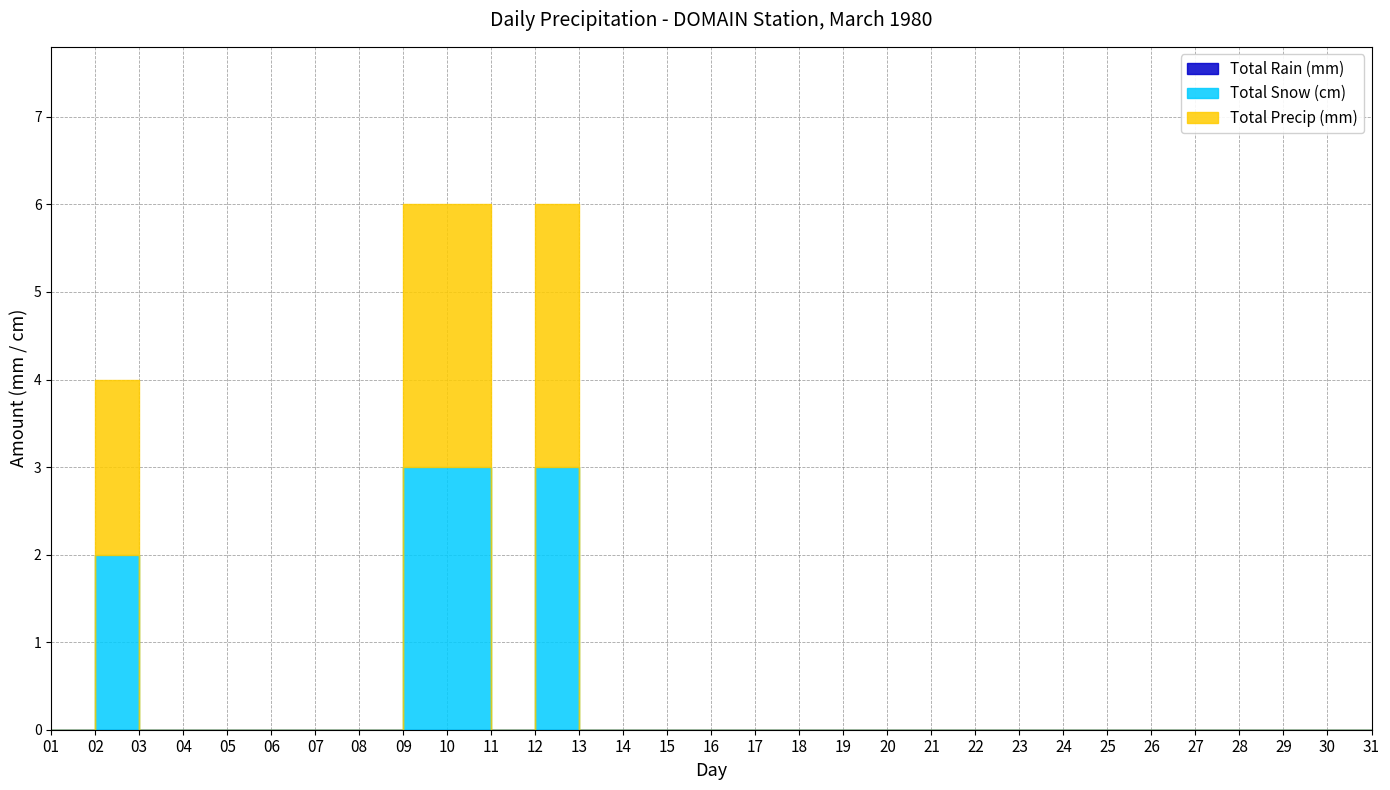

Is this an area chart (filled region under the line)?

No